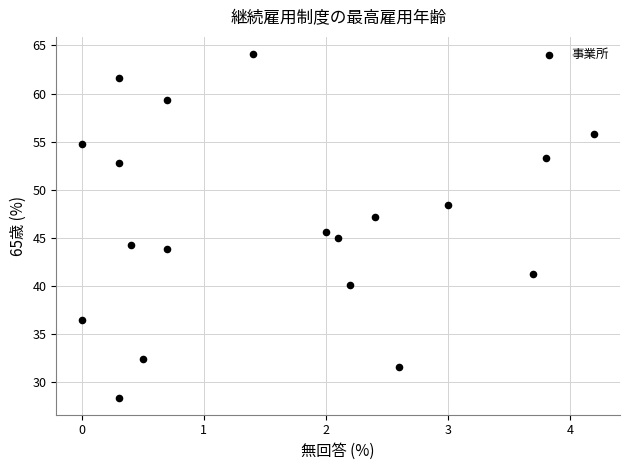

What Y value in the scatter plot is closest to 46?

45.6